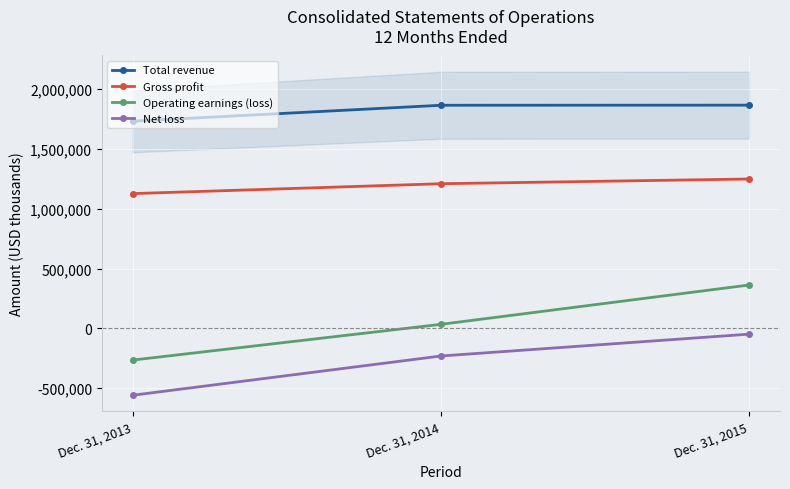

What is the total value across all series at Dec. 31, 2013?

2037204